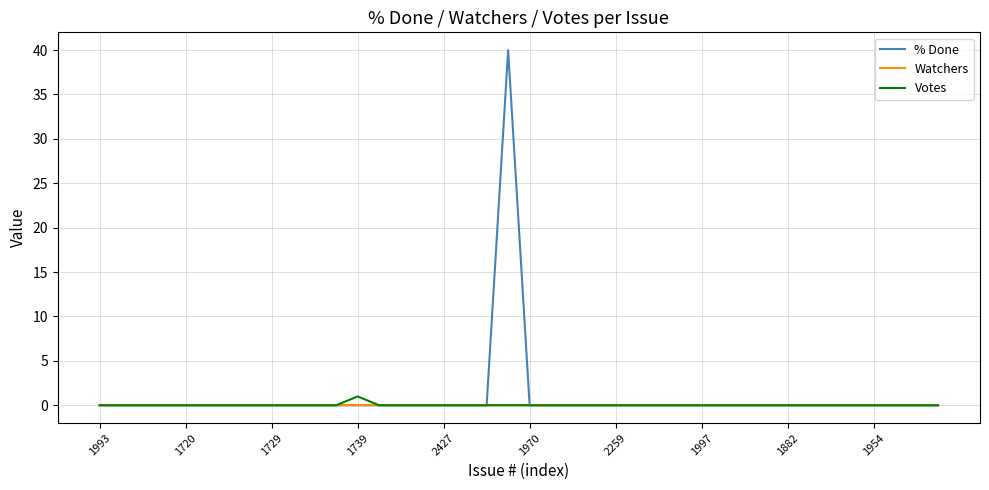

Is this an area chart (filled region under the line)?

No